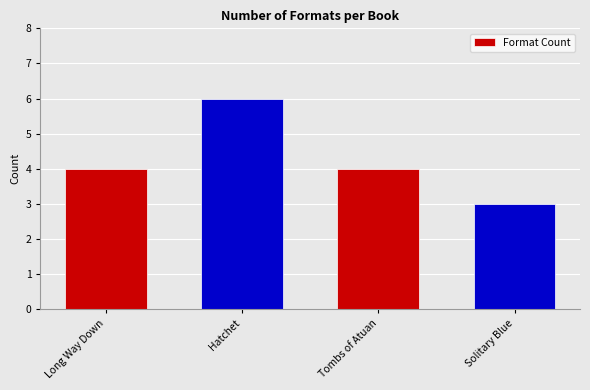

The chart shows a value of 6 at Hatchet. True or false?

True